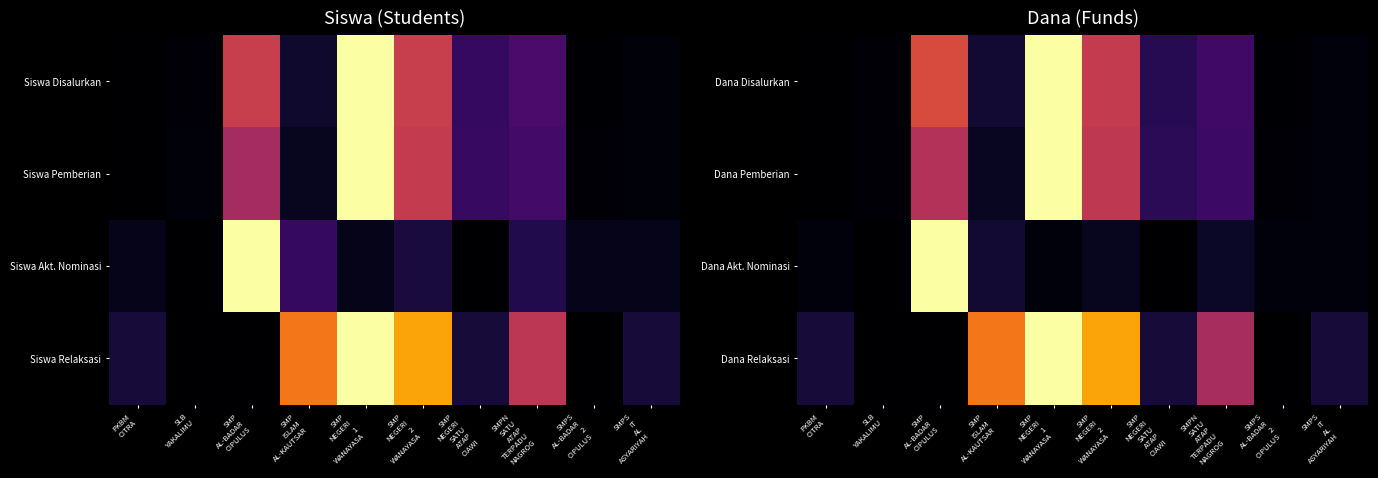

What is the difference between the second highest and minimum values in the Dana Pemberian series?

0.5